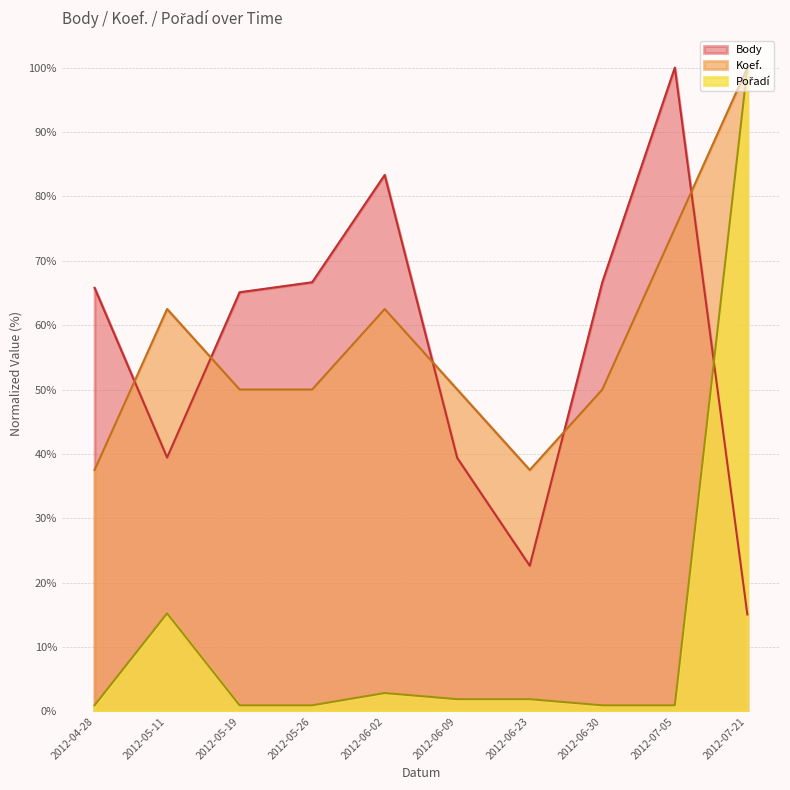

Which has a higher value, 2012-06-23 or 2012-05-11?

2012-05-11